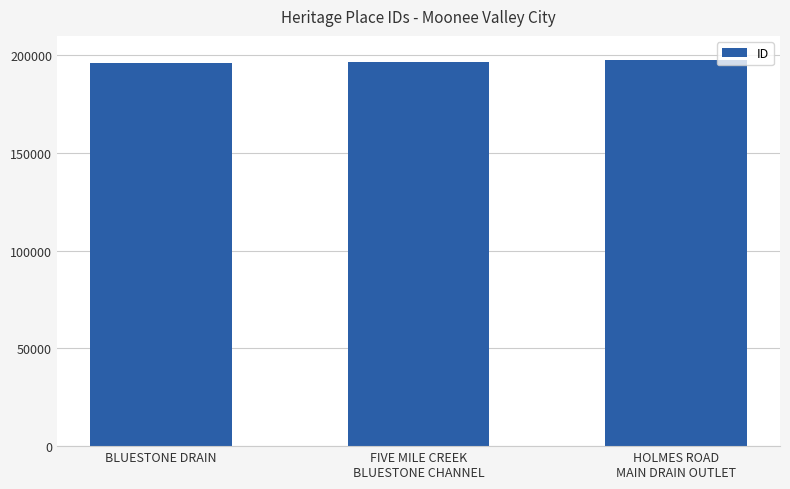

Is it true that the value at FIVE MILE CREEK
BLUESTONE CHANNEL is 196416?

True